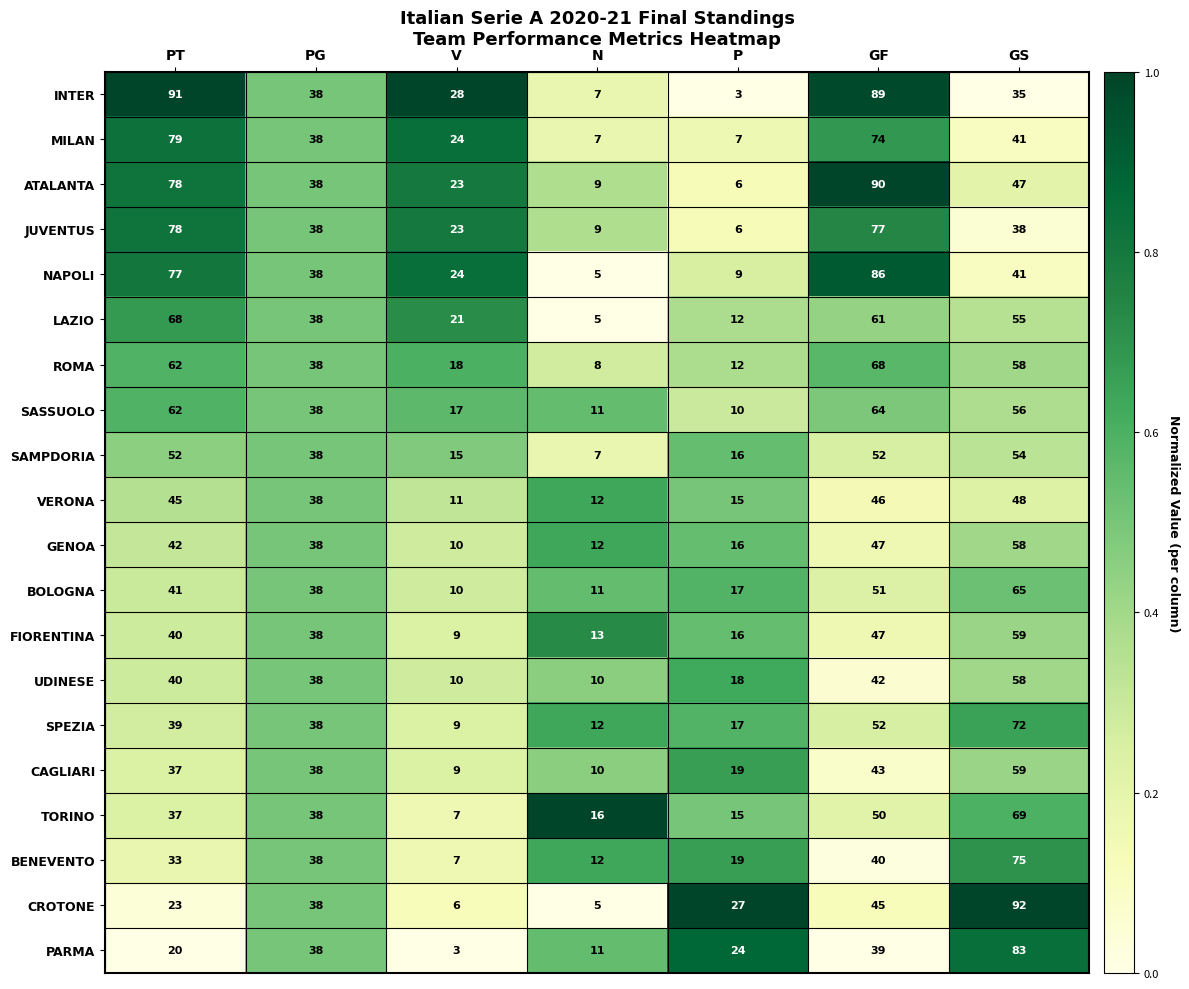

Is it true that ROMA equals 33 at GS?

False